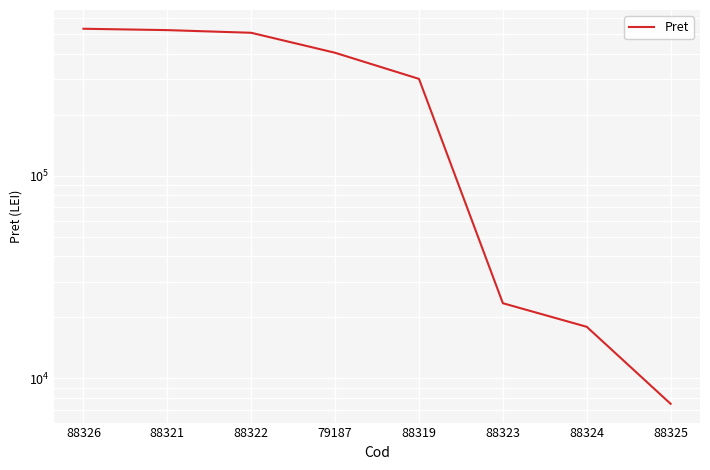

Which has a higher value, 88326 or 79187?

88326